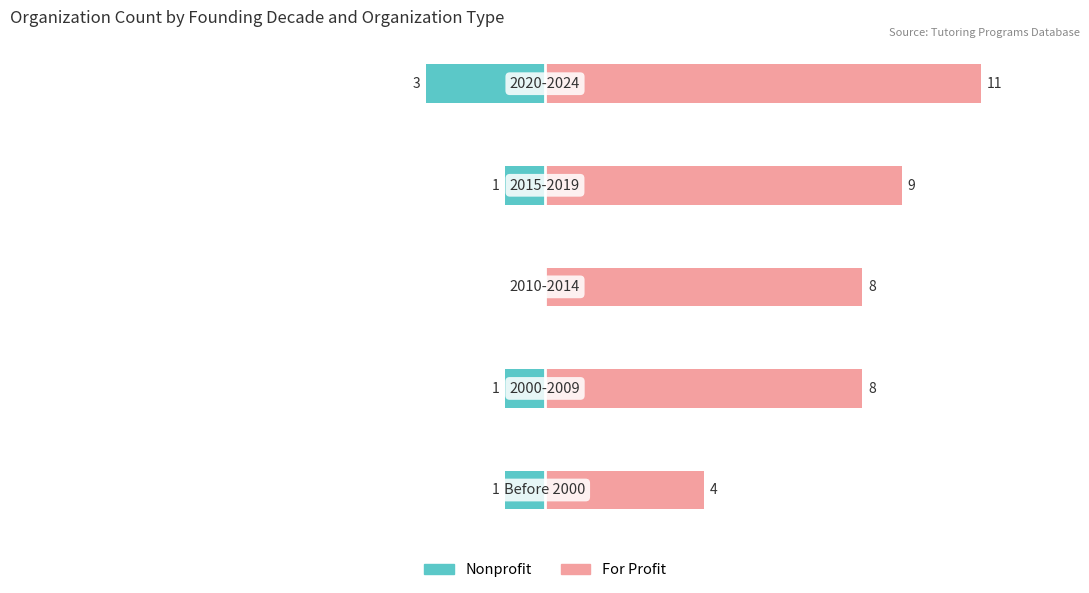

Which series changed the most between 1 and 3?

For Profit